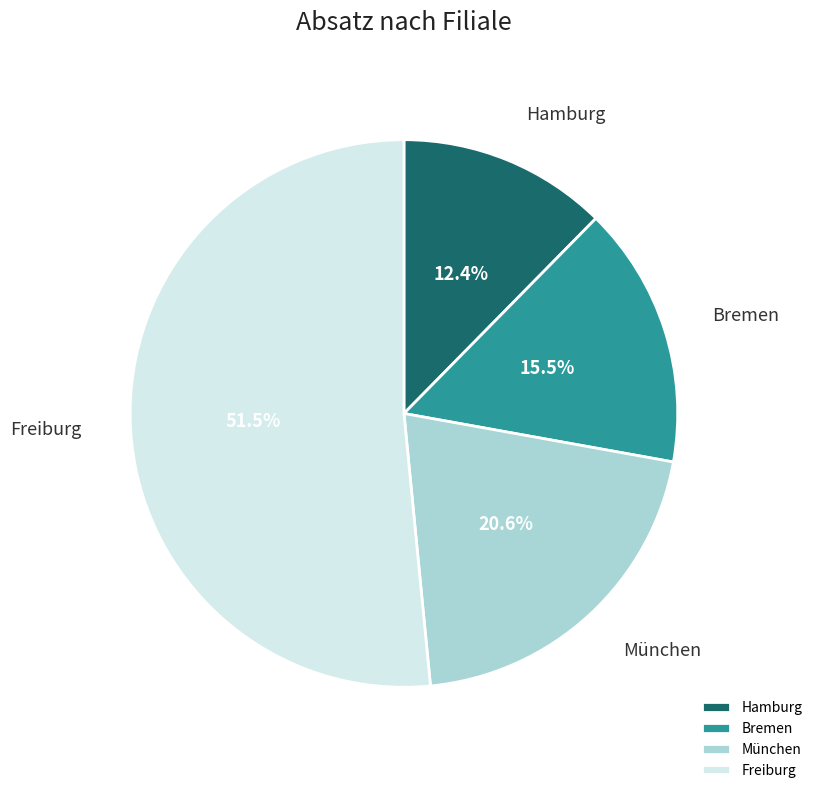

How many slices are in this pie chart?

4